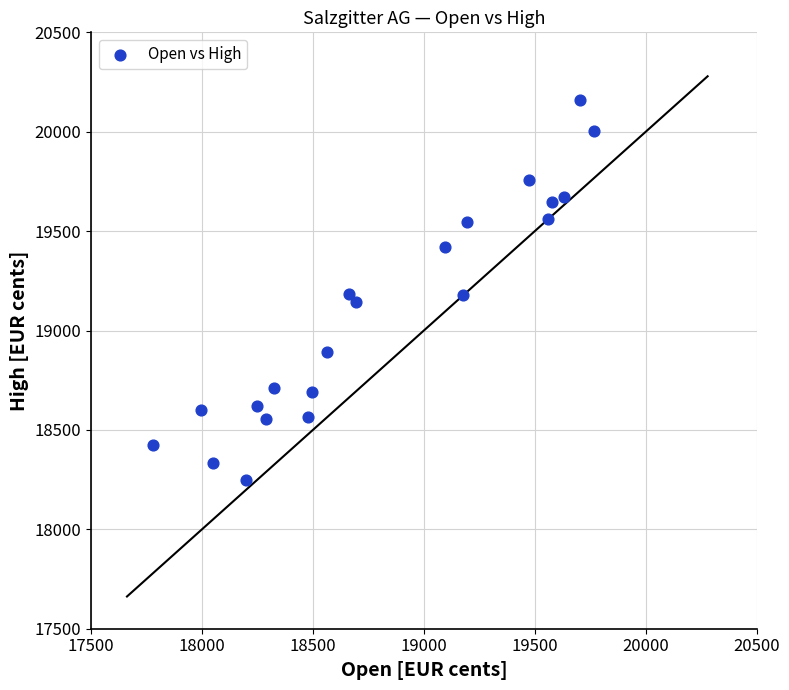

What is the range of X values (max minus min)?

1985